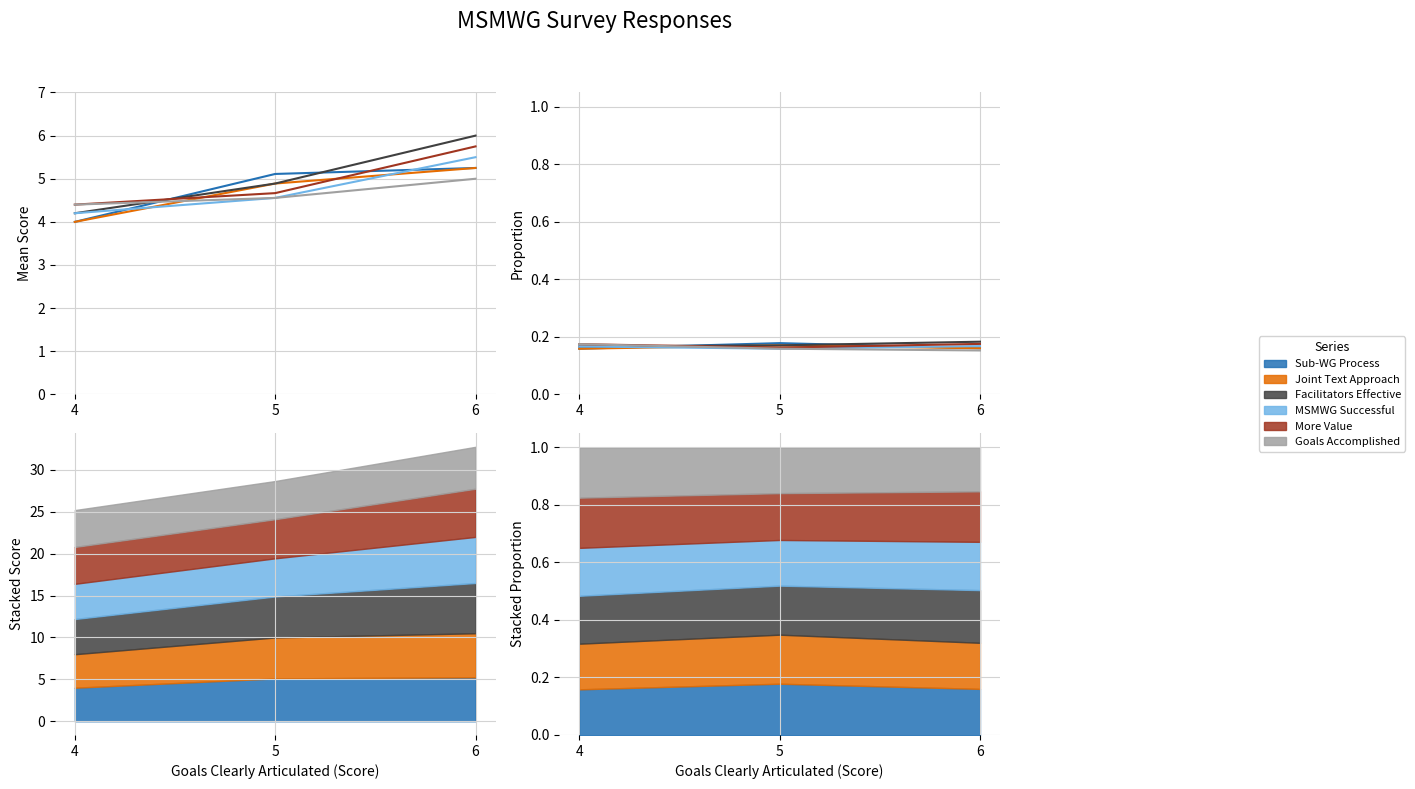

Between 4 and 5, which series saw the biggest shift?

Sub-WG Process